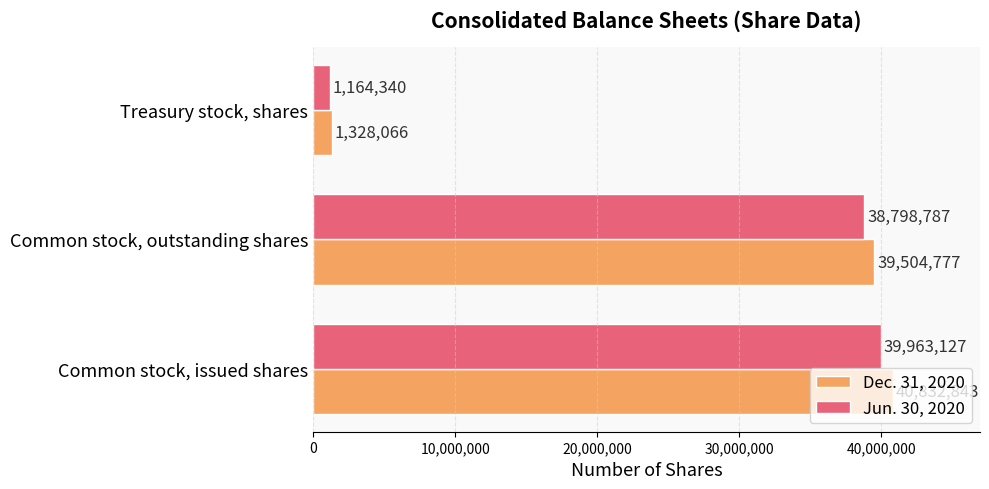

What is the difference between the Jun. 30, 2020 values at Common stock, outstanding shares and Common stock, issued shares?

1164340